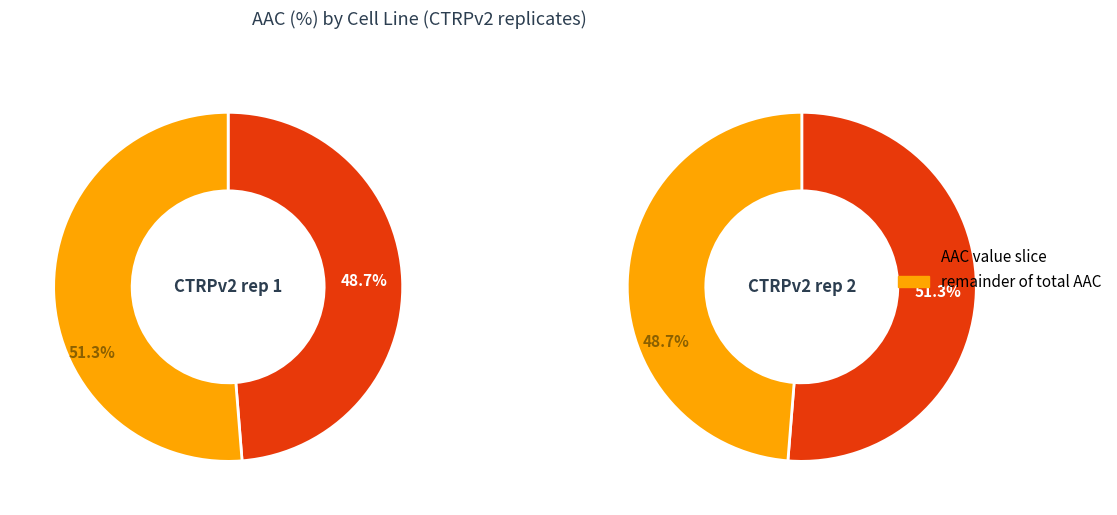

How many slices are in this pie chart?

2